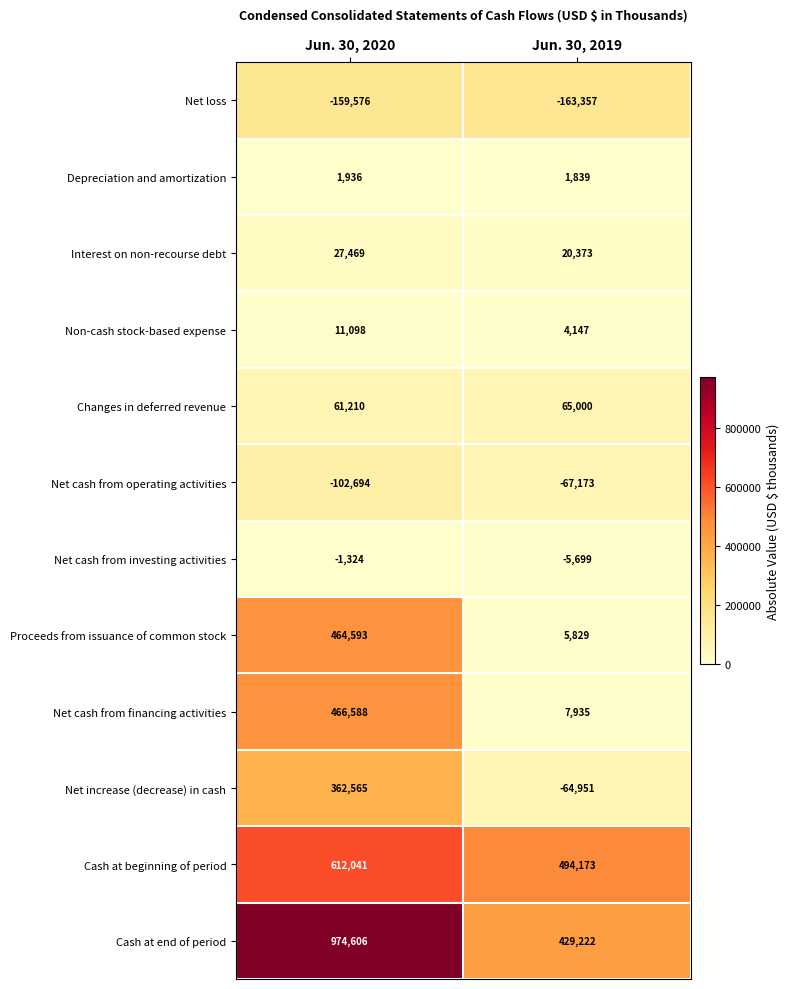

Reading left to right, what are all the values shown in this chart?

Net loss: Jun. 30, 2020=-159576	Jun. 30, 2019=-163357
Depreciation and amortization: Jun. 30, 2020=1936	Jun. 30, 2019=1839
Interest on non-recourse debt: Jun. 30, 2020=27469	Jun. 30, 2019=20373
Non-cash stock-based expense: Jun. 30, 2020=11098	Jun. 30, 2019=4147
Changes in deferred revenue: Jun. 30, 2020=61210	Jun. 30, 2019=65000
Net cash from operating activities: Jun. 30, 2020=-102694	Jun. 30, 2019=-67173
Net cash from investing activities: Jun. 30, 2020=-1324	Jun. 30, 2019=-5699
Proceeds from issuance of common stock: Jun. 30, 2020=464593	Jun. 30, 2019=5829
Net cash from financing activities: Jun. 30, 2020=466588	Jun. 30, 2019=7935
Net increase (decrease) in cash: Jun. 30, 2020=362565	Jun. 30, 2019=-64951
Cash at beginning of period: Jun. 30, 2020=612041	Jun. 30, 2019=494173
Cash at end of period: Jun. 30, 2020=974606	Jun. 30, 2019=429222